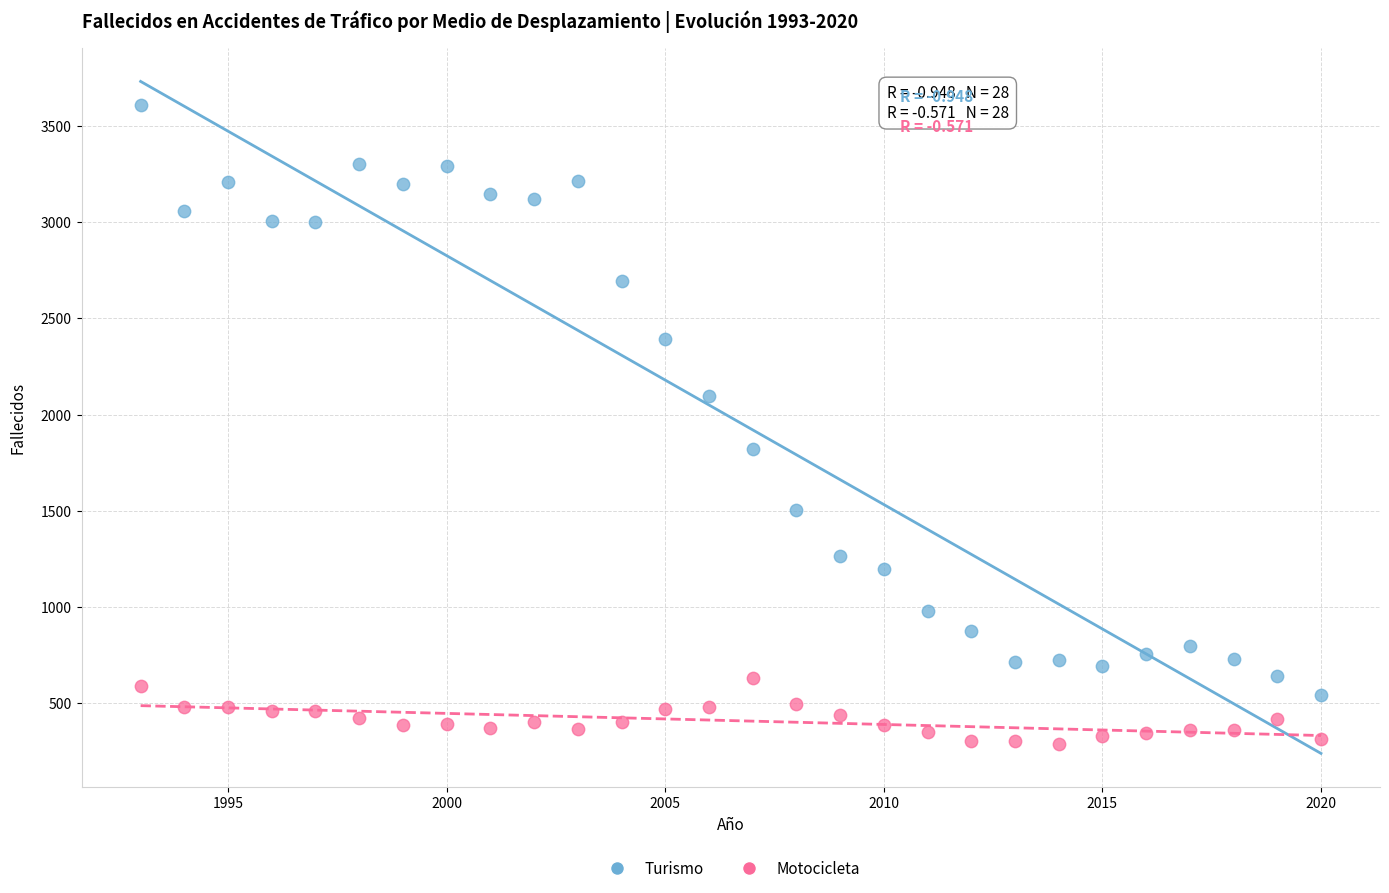

What are all the series names shown in the legend?

Turismo, Motocicleta